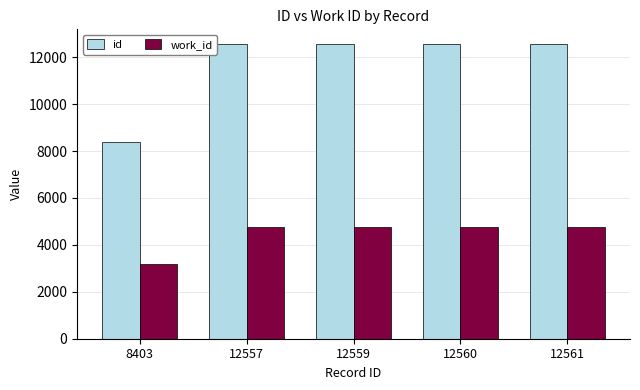

Which series has the largest range (max minus min)?

id